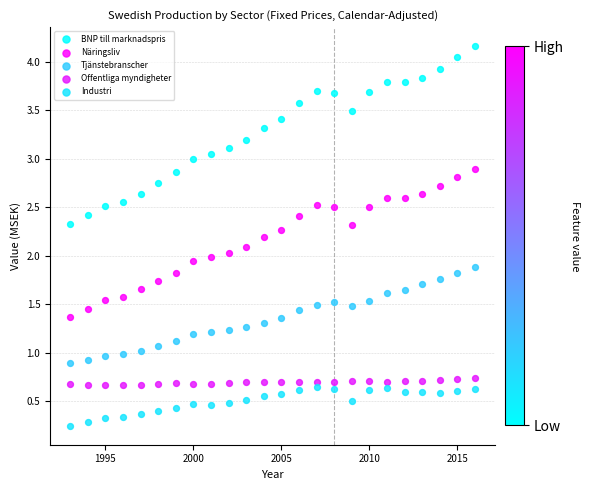

What is the X range (max minus min) for the scatter plot?

23.0